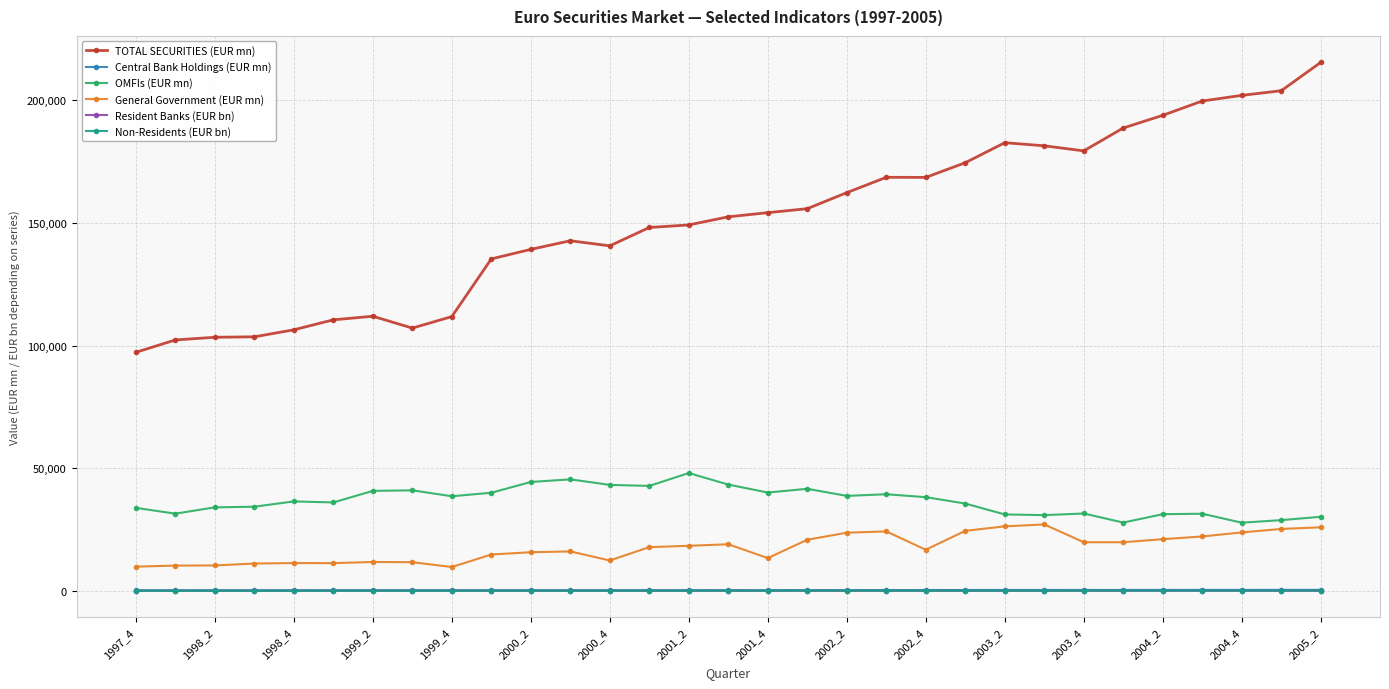

True or false: TOTAL SECURITIES (EUR mn) and Central Bank Holdings (EUR mn) intersect in this chart.

False